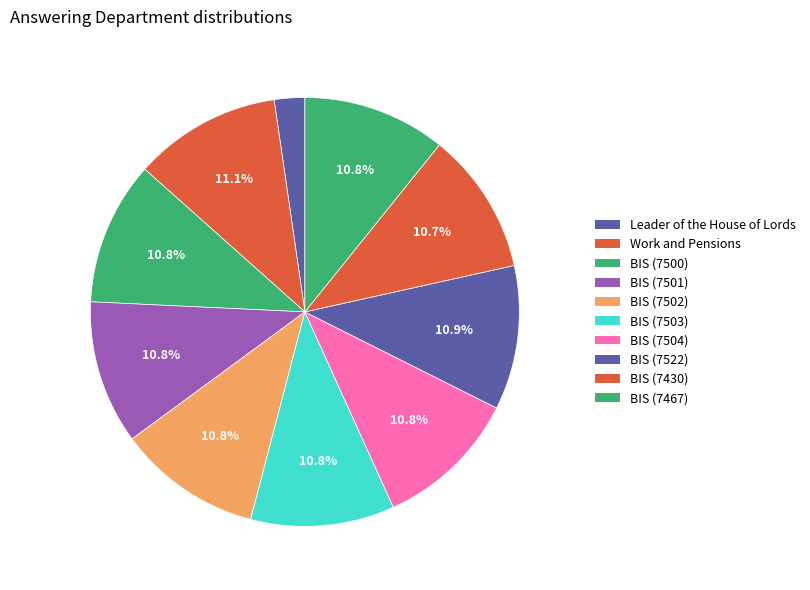

How many segments does this pie chart have?

10